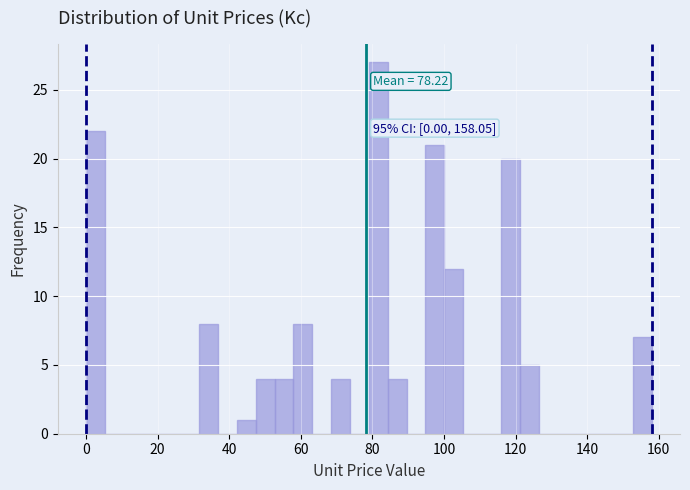

Around what value on the x-axis is the tallest bar? Give the approximate position of its centre, as read against the axis.

82